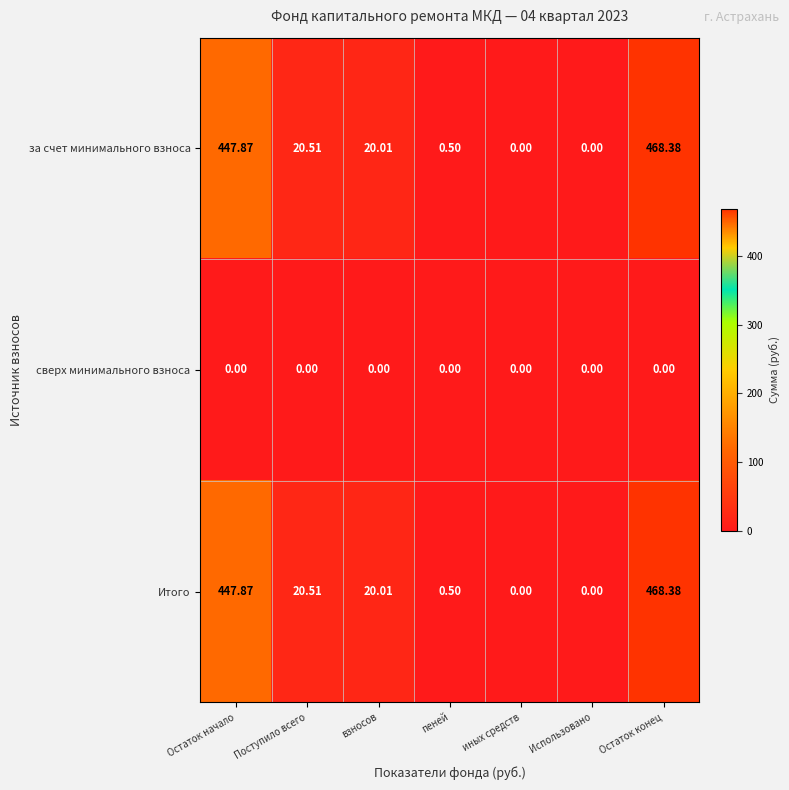

Where does the за счет минимального взноса series first go above 20?

Остаток начало